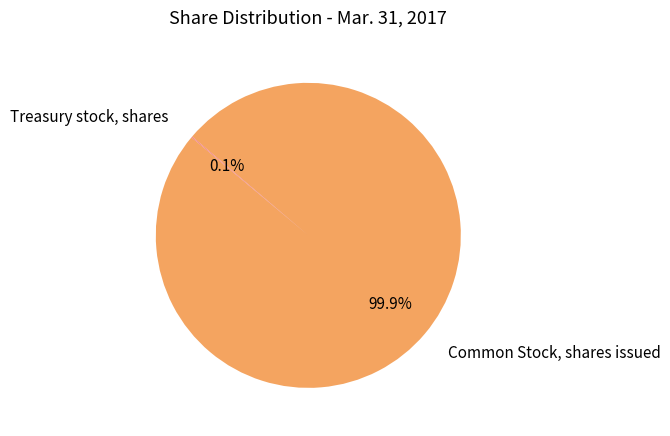

Is there a majority slice in this chart?

Yes